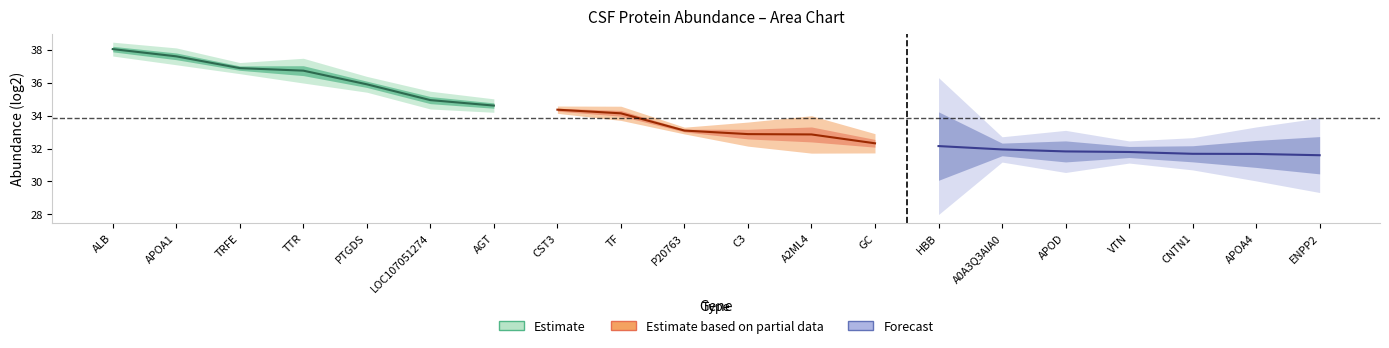

What is the label of the 12th point from the left?

A2ML4